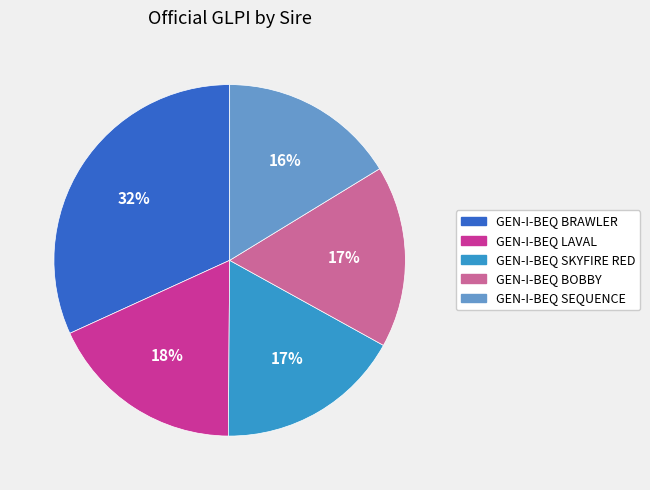

Which category has the biggest portion of the pie?

GEN-I-BEQ BRAWLER